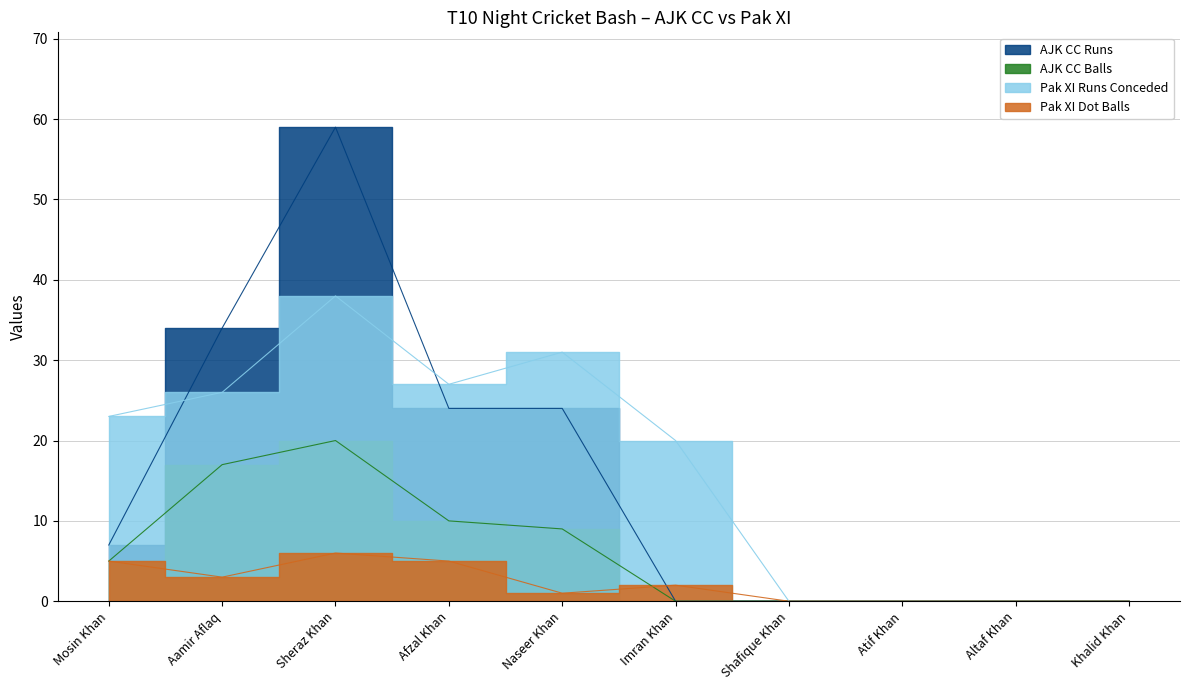

Reading right to left, list all the values displayed in this chart.

AJK CC Runs: 0	0	0	0	0	24	24	59	34	7
AJK CC Balls: 0	0	0	0	0	9	10	20	17	5
Pak XI Runs Conceded: 0	0	0	0	20	31	27	38	26	23
Pak XI Dot Balls: 0	0	0	0	2	1	5	6	3	5